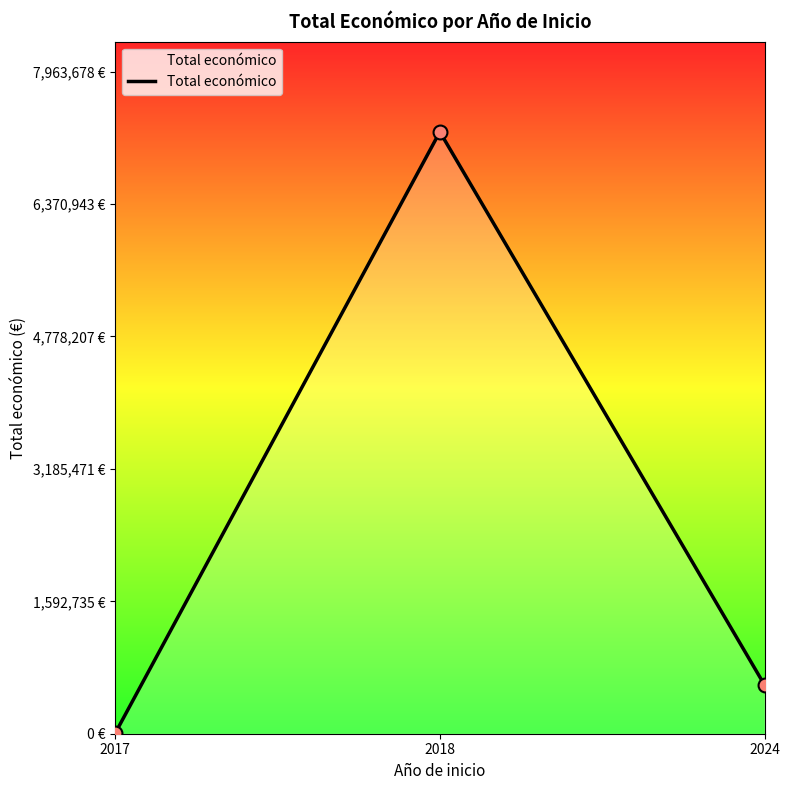

What is the change in value from 2017 to 2018?

+7235158